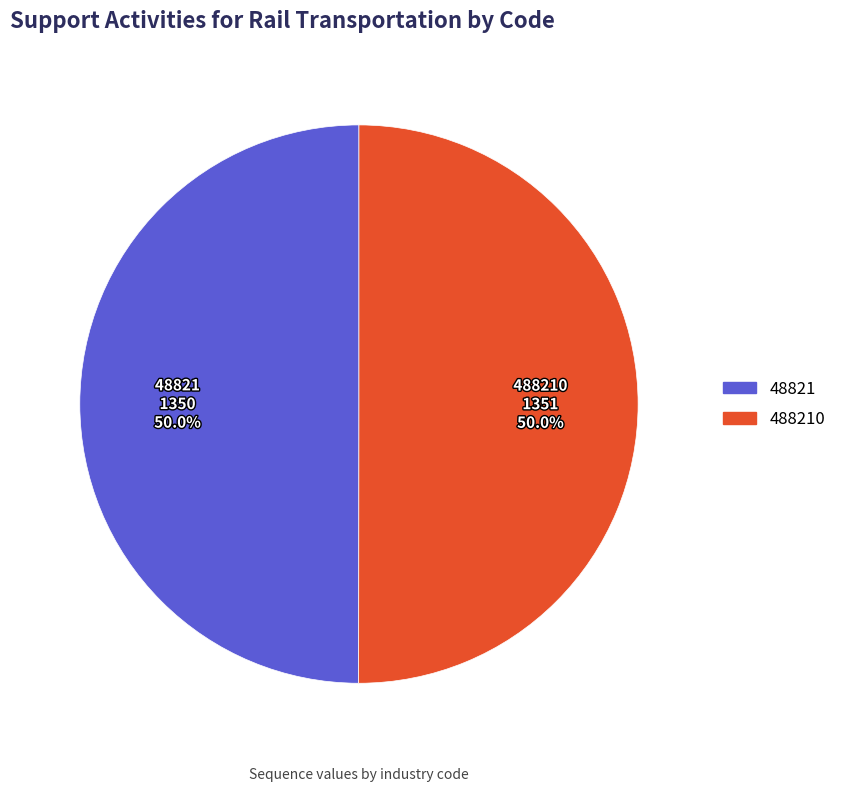

How many slices are in this pie chart?

2